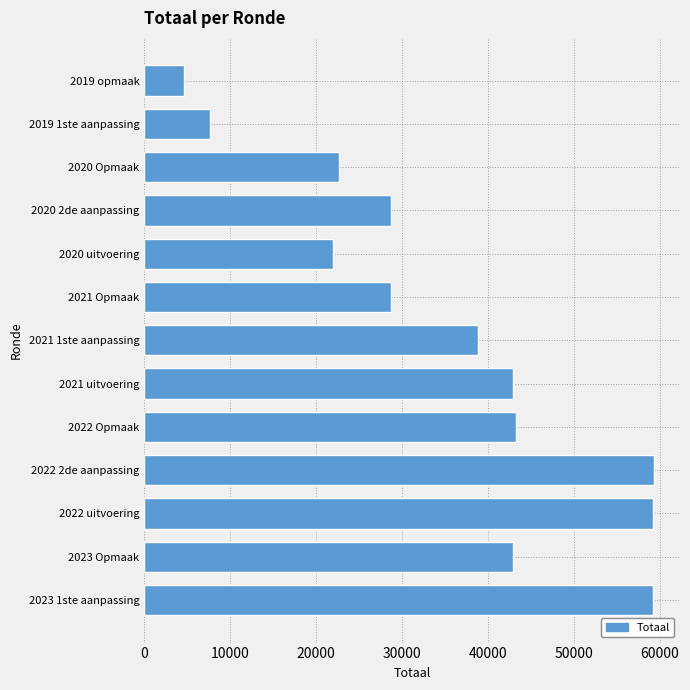

What is the difference between the maximum and second lowest values?

51691